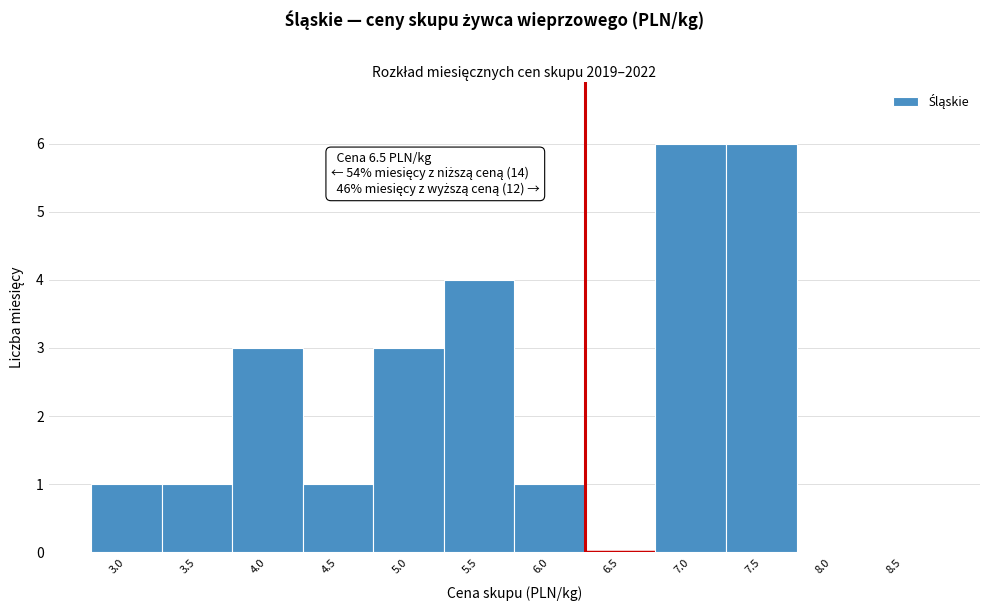

Reading left to right, extract all data points from this chart.

3.0=1	3.5=1	4.0=3	4.5=1	5.0=3	5.5=4	6.0=1	6.5=0	7.0=6	7.5=6	8.0=0	8.5=0